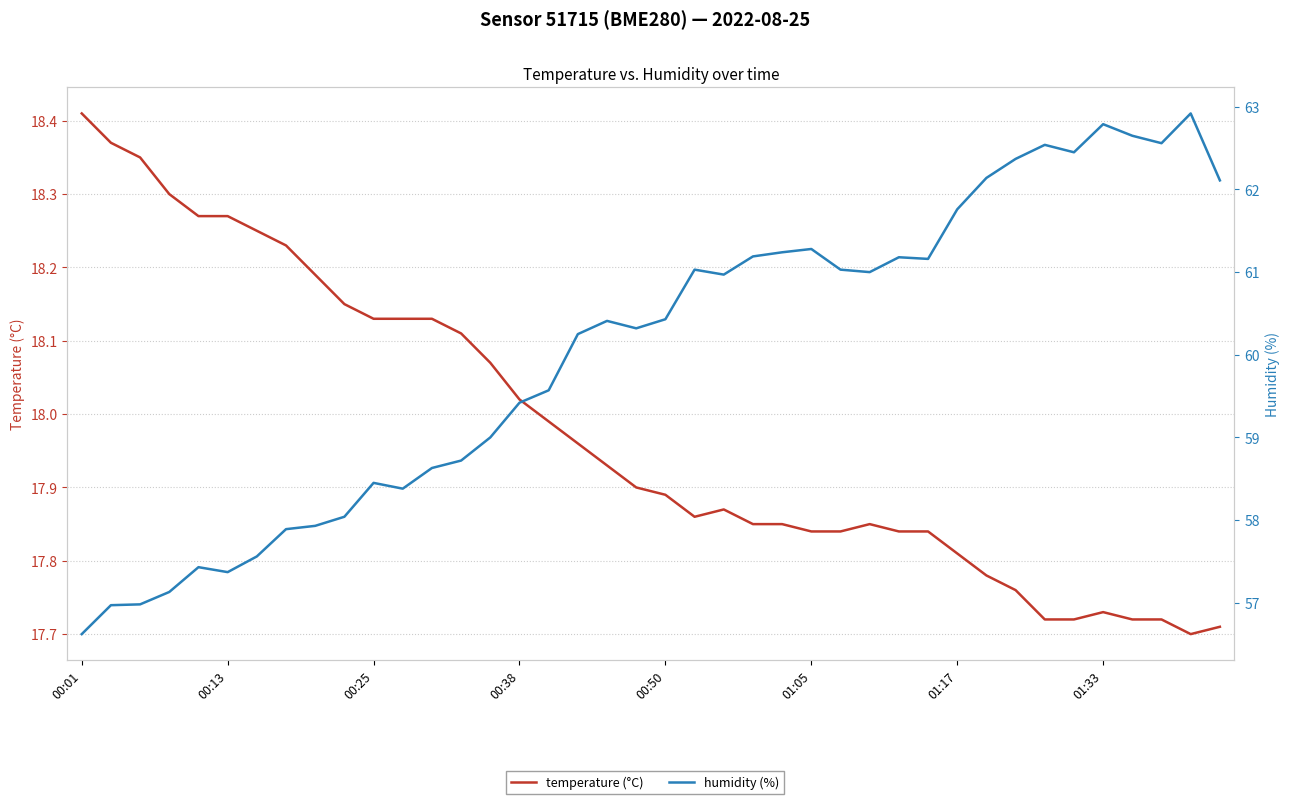

In temperature (°C), how many points are lower than both neighbors (excluding endpoints)?

2